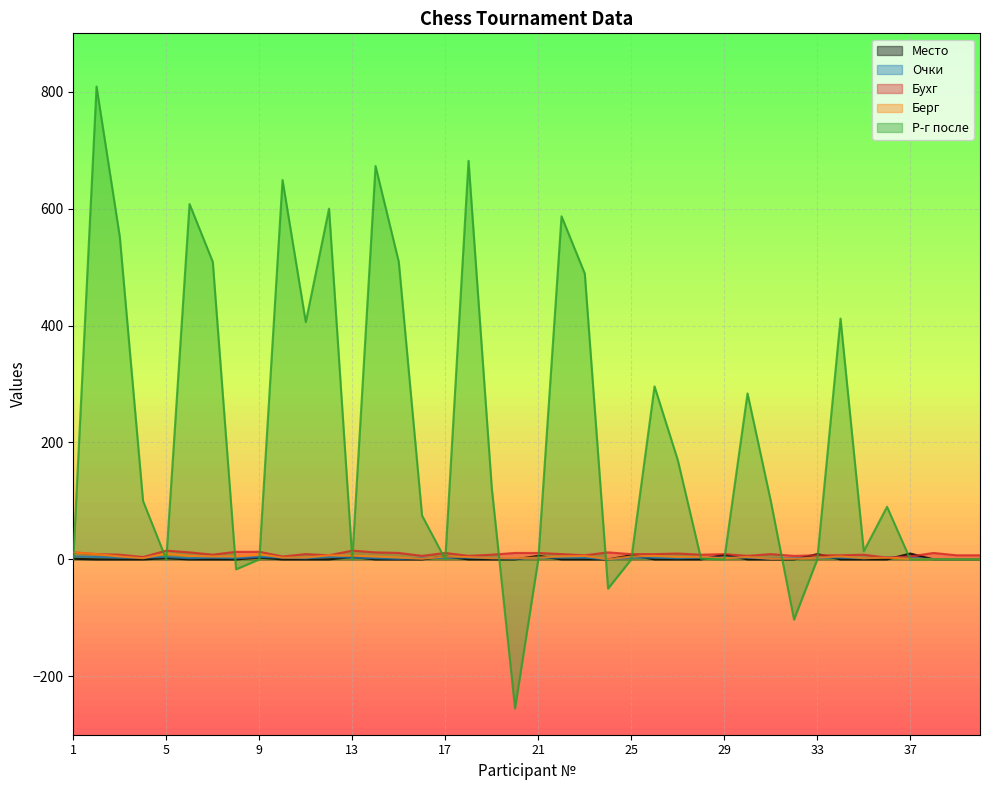

Which series has the largest total across all categories?

Р-г после